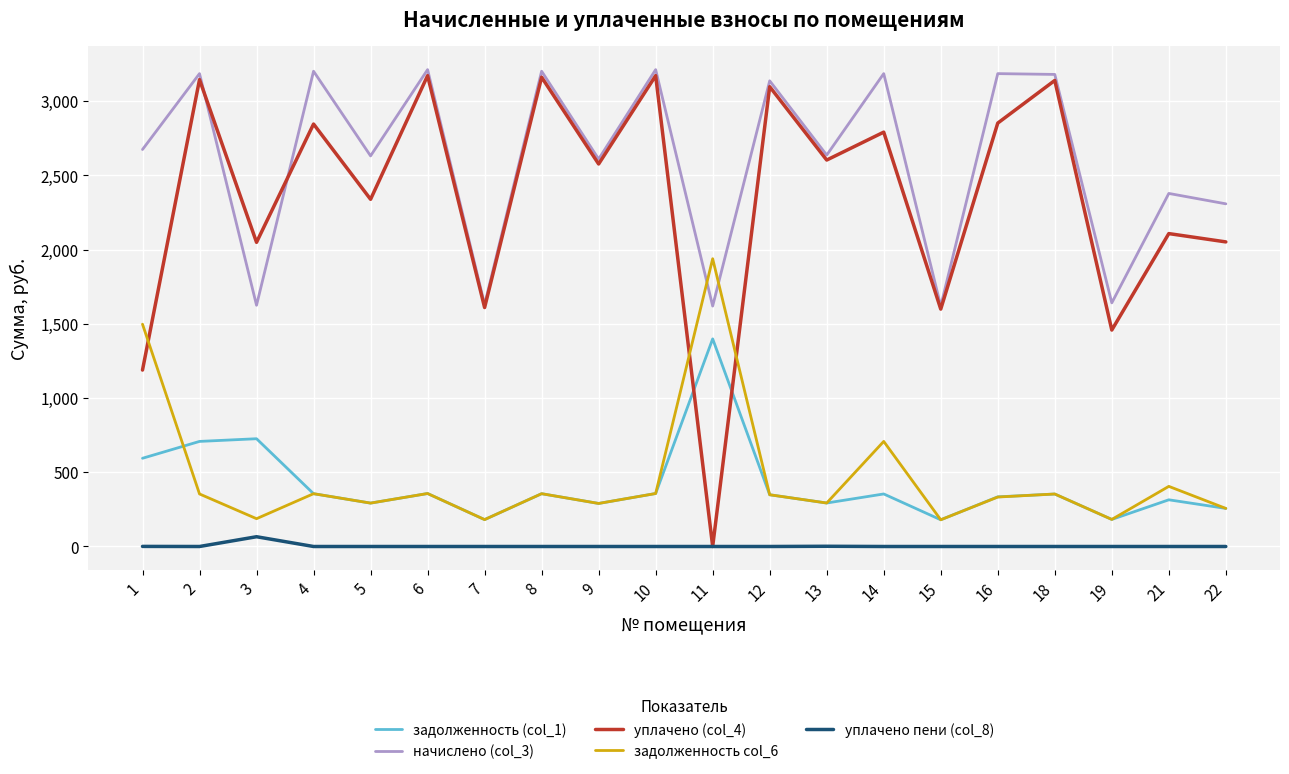

How many times do уплачено (col_4) and задолженность (col_1) cross each other?

2